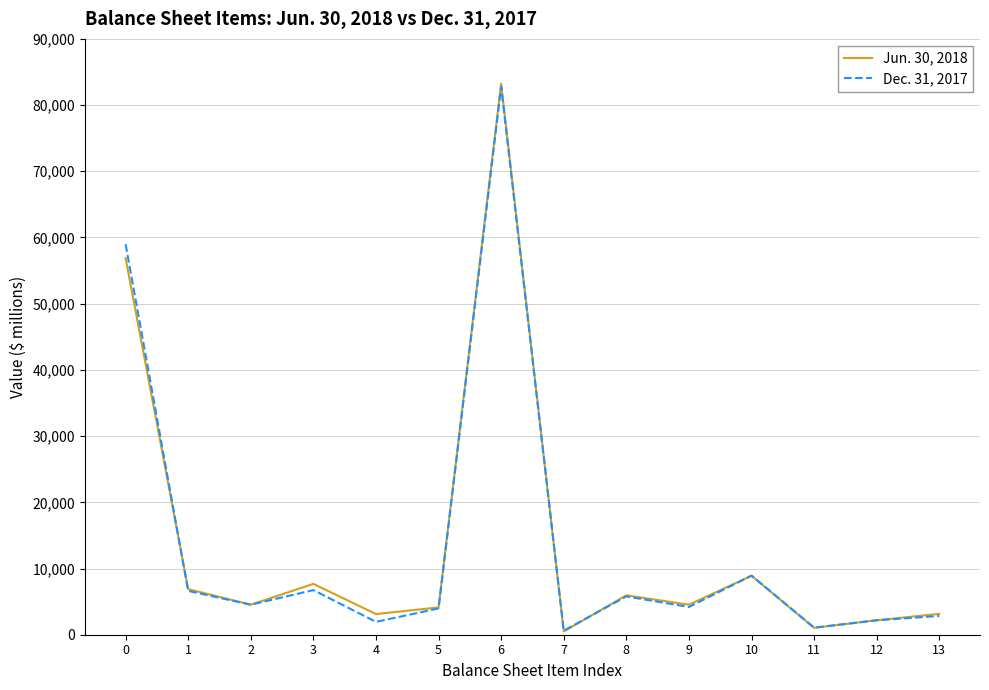

Rank the series by their average value, from lowest to highest.

Dec. 31, 2017, Jun. 30, 2018